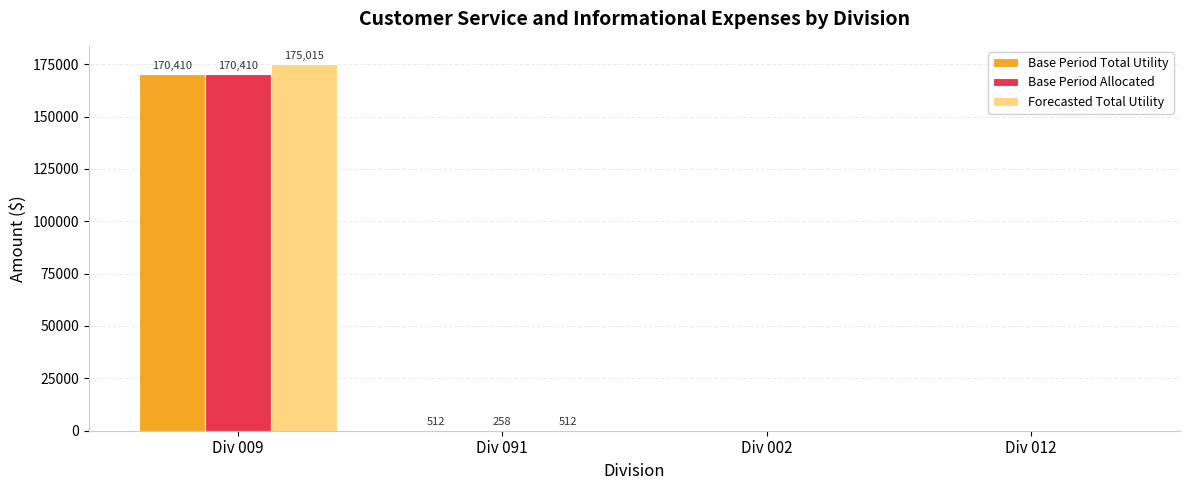

Are the bars grouped side by side (vs. stacked)?

Yes